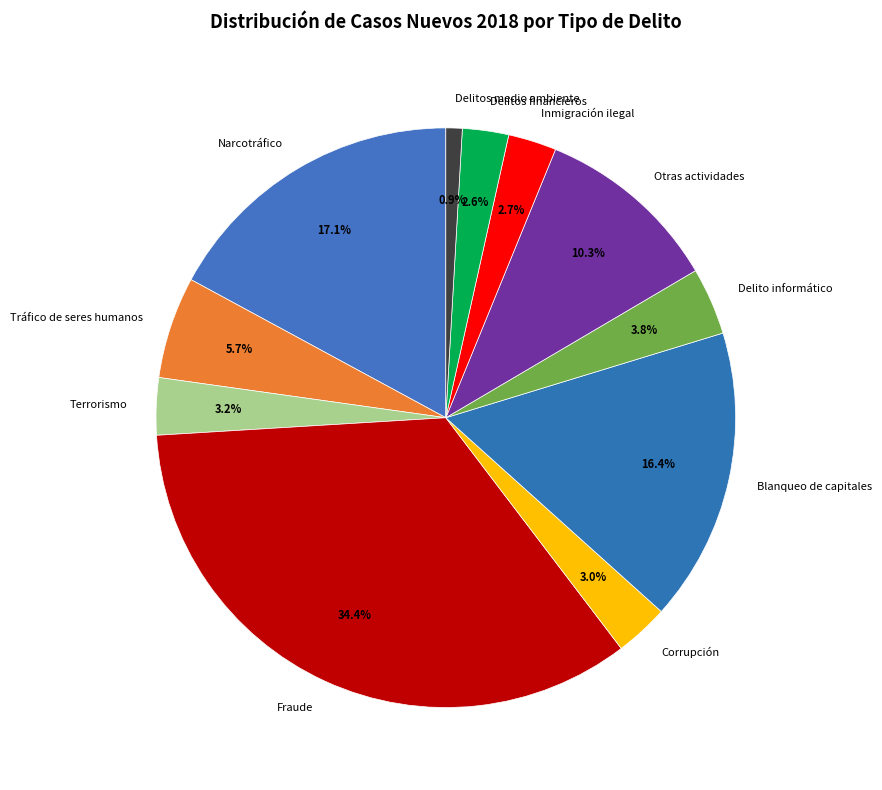

How many slices are in this pie chart?

11